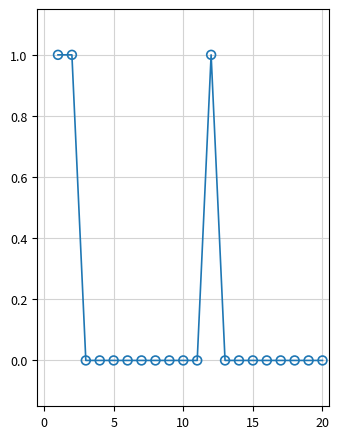

What is the range of X values (max minus min)?

19